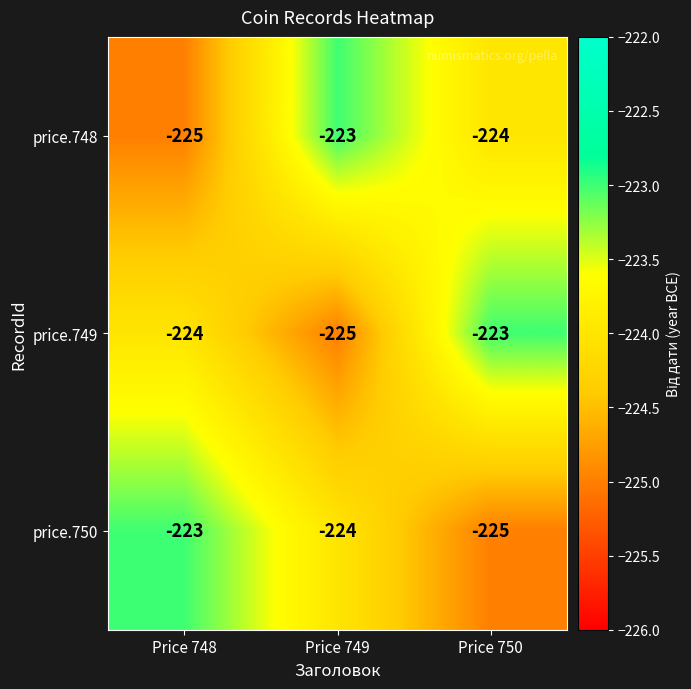

What value does the price.748 series have at Price 748?

-225